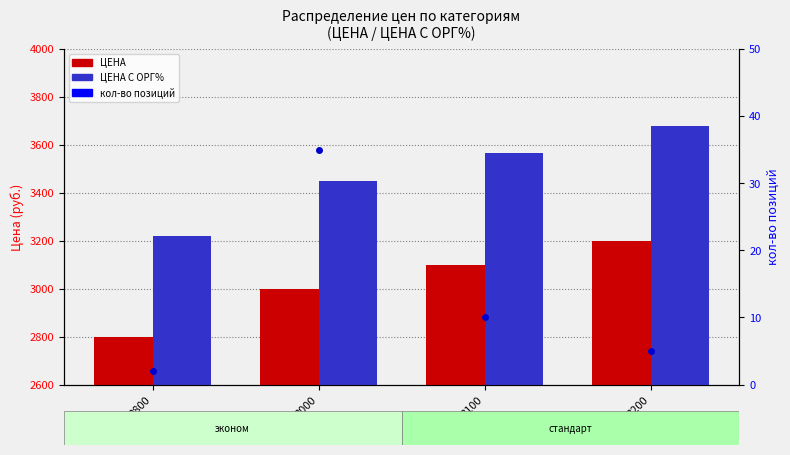

What is the difference between the highest and lowest values at 3100?

3555